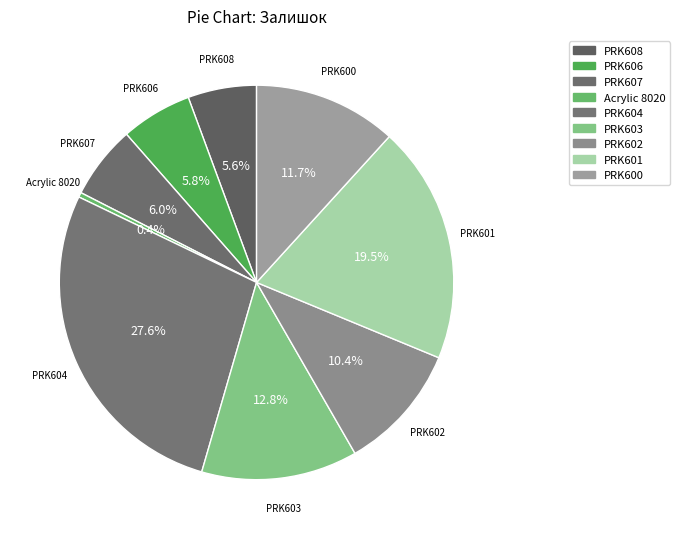

To the nearest percent, what percentage of the pie is PRK603?

13%